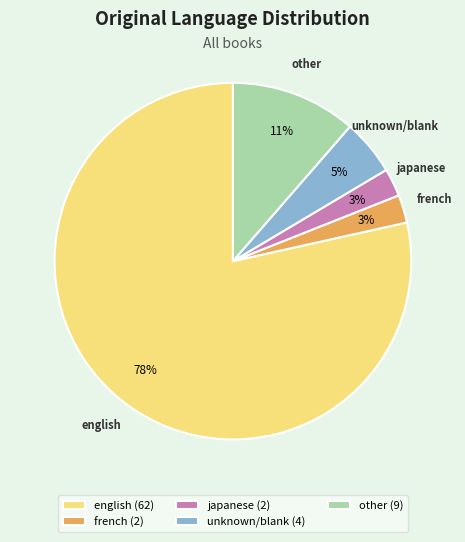

How many slices are in this pie chart?

5